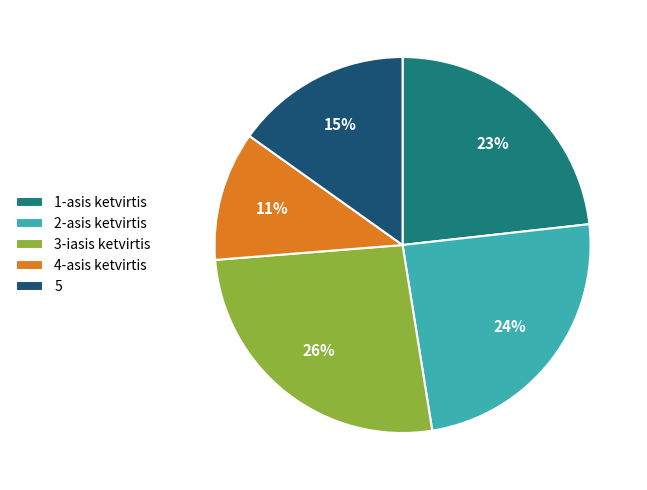

Which slice is the largest?

3-iasis ketvirtis